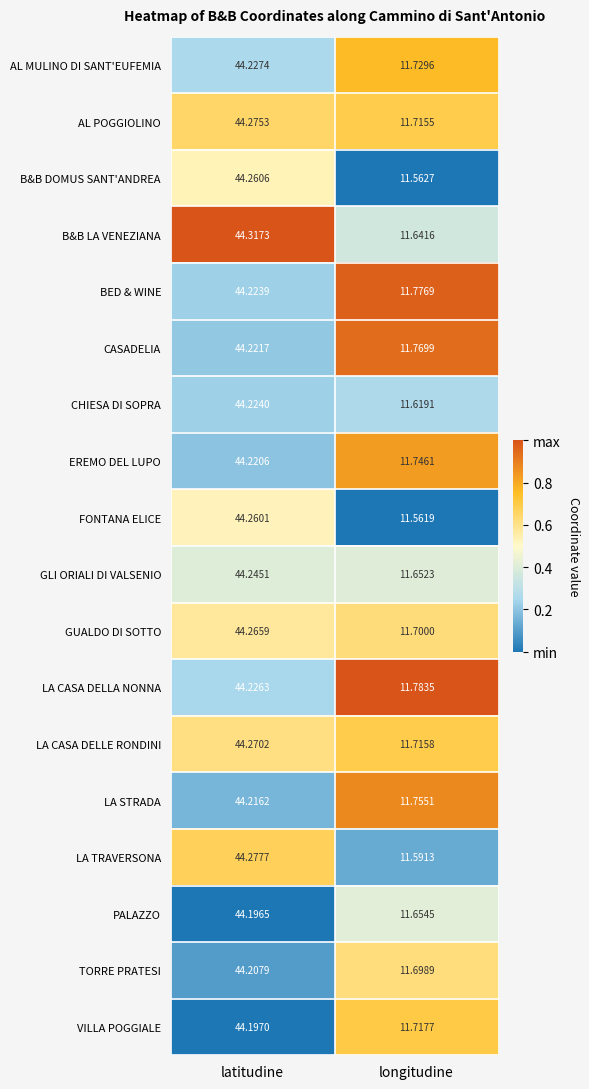

At which category is the sum across all series the highest?

latitudine